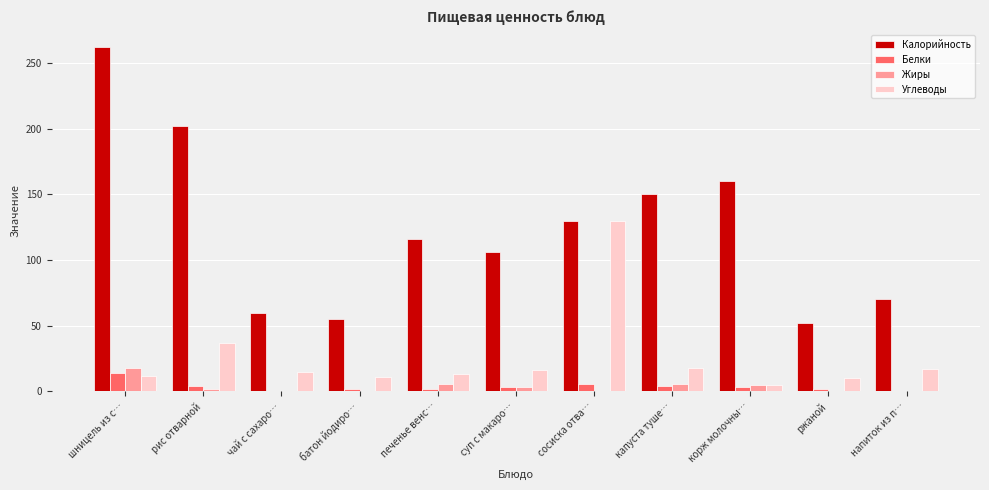

Between суп с макаро… and корж молочны…, which series saw the biggest shift?

Калорийность